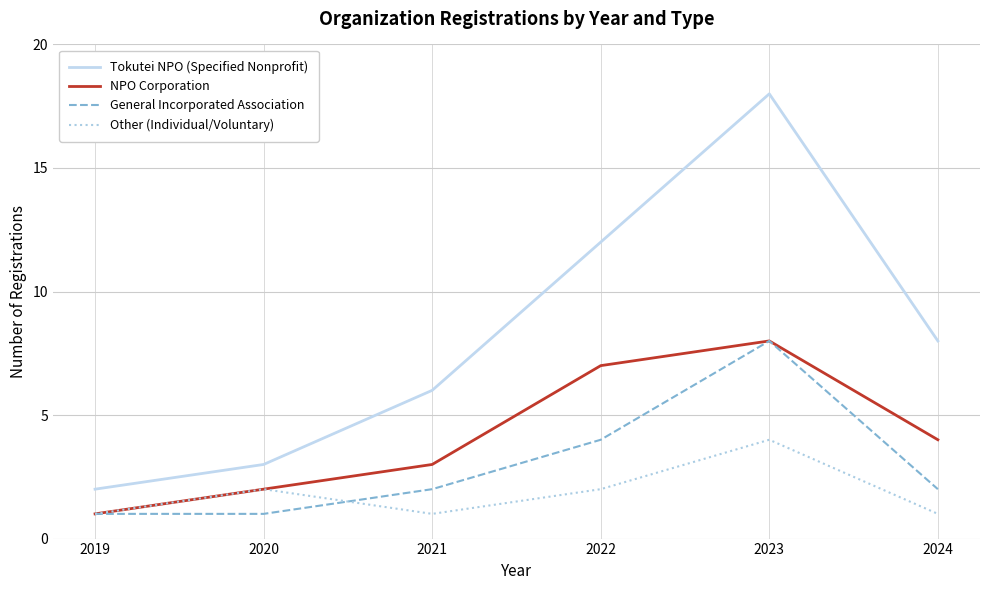

Does the chart have visible grid lines?

Yes